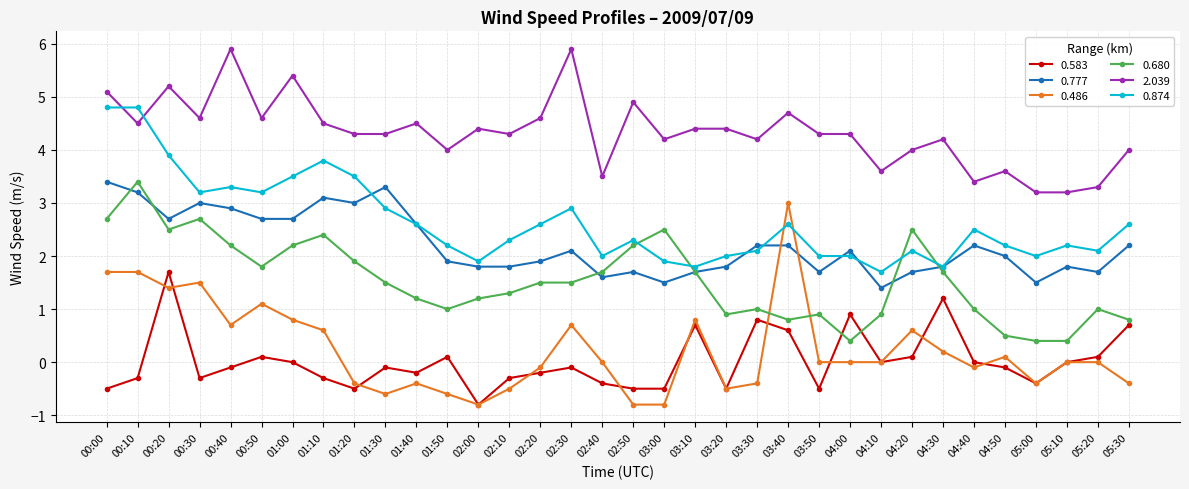

How many distinct data groups are displayed?

6